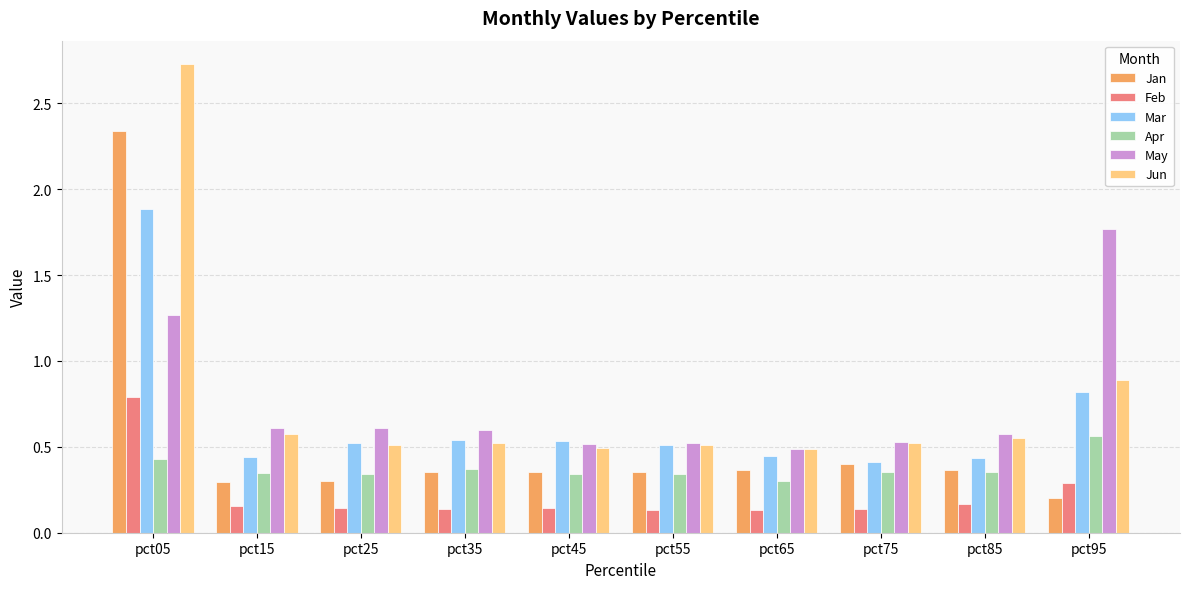

Rank the series by their maximum value, from highest to lowest.

Jun, Jan, Mar, May, Feb, Apr